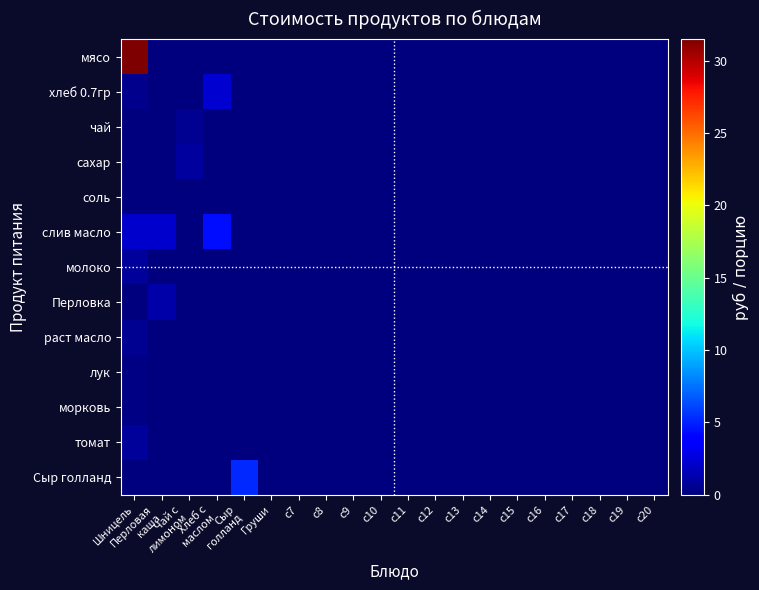

Rank the series at Груши from lowest to highest value.

мясо, хлеб 0.7гр, чай, сахар, соль, слив масло, молоко, Перловка, раст масло, лук, морковь, томат, Сыр голланд